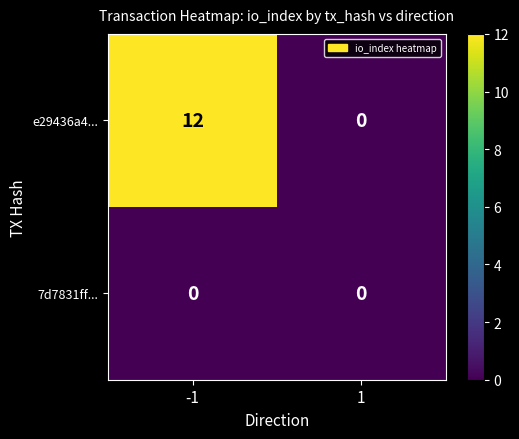

What is the maximum value shown in the chart?

12